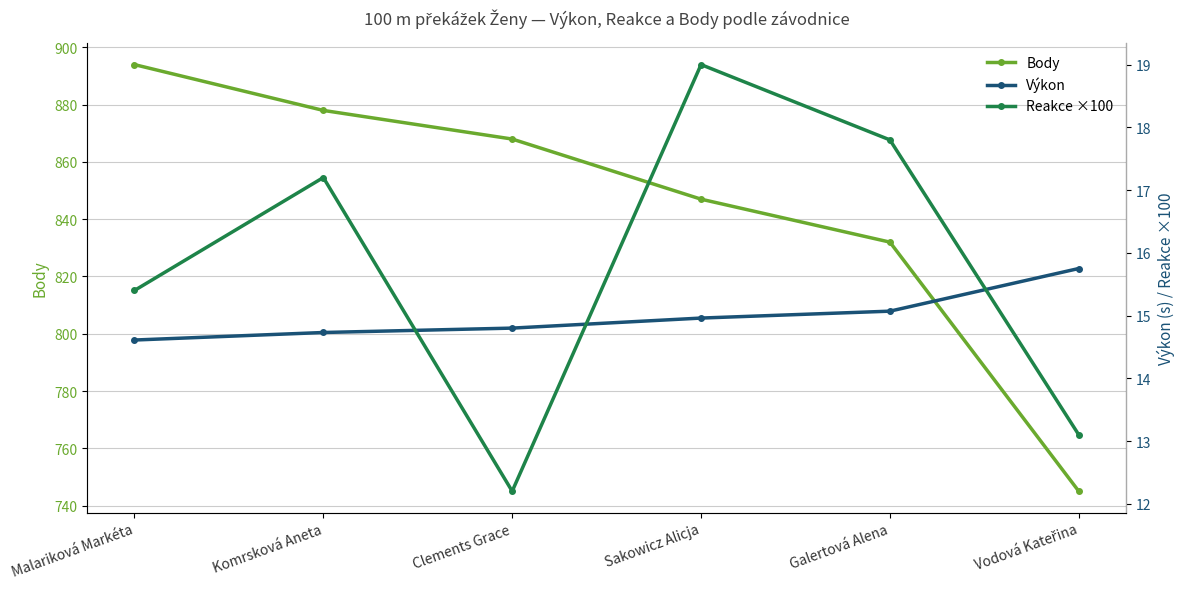

Is the value of Reakce ×100 at Sakowicz Alicja greater than the value of Výkon at Sakowicz Alicja?

Yes